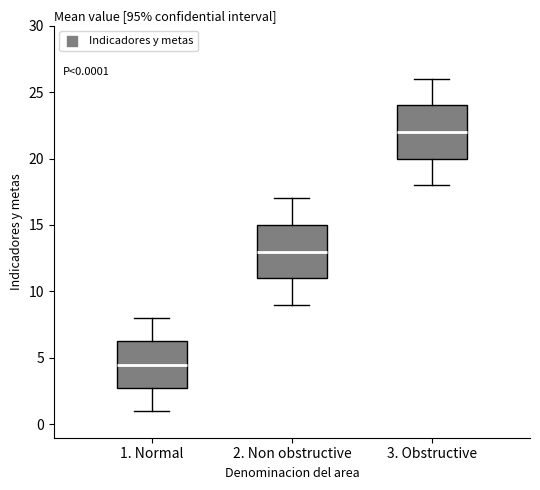

Which box has the lowest median line?

1. Normal